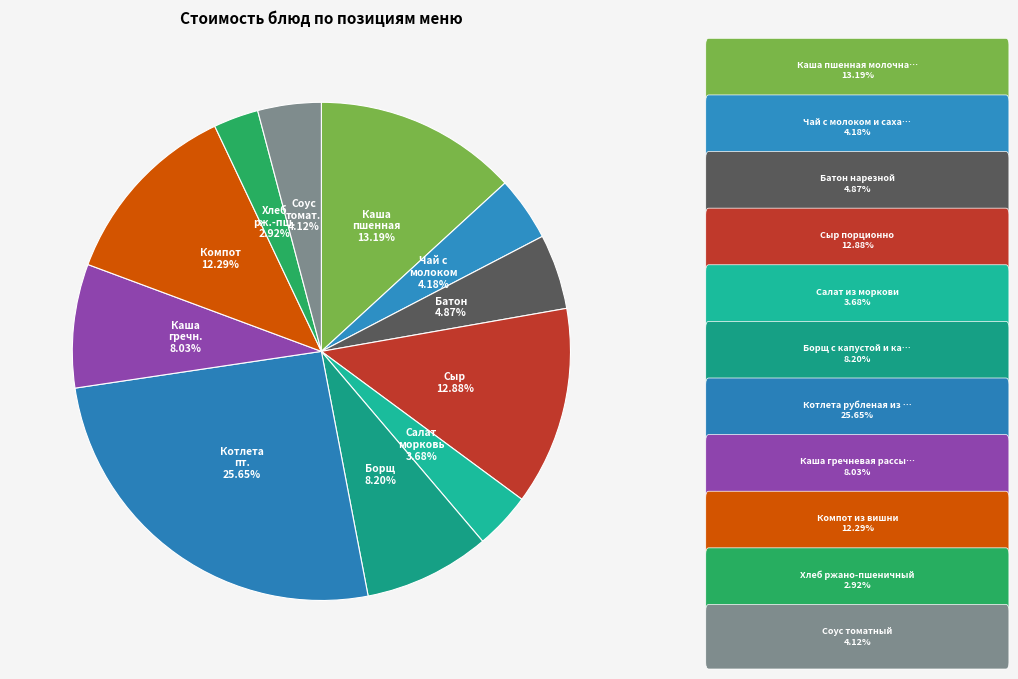

To the nearest percent, what is the average slice percentage?

9%